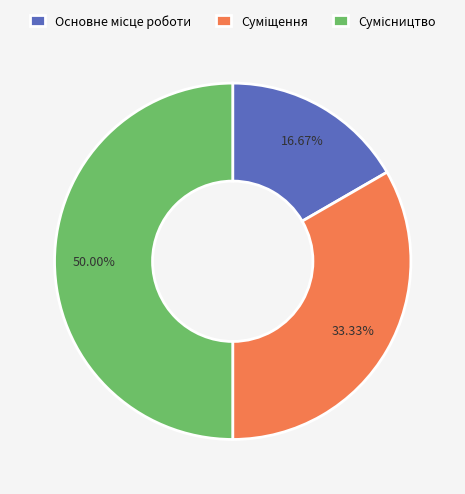

What percentage is the Основне місце роботи slice, to the nearest percent?

17%